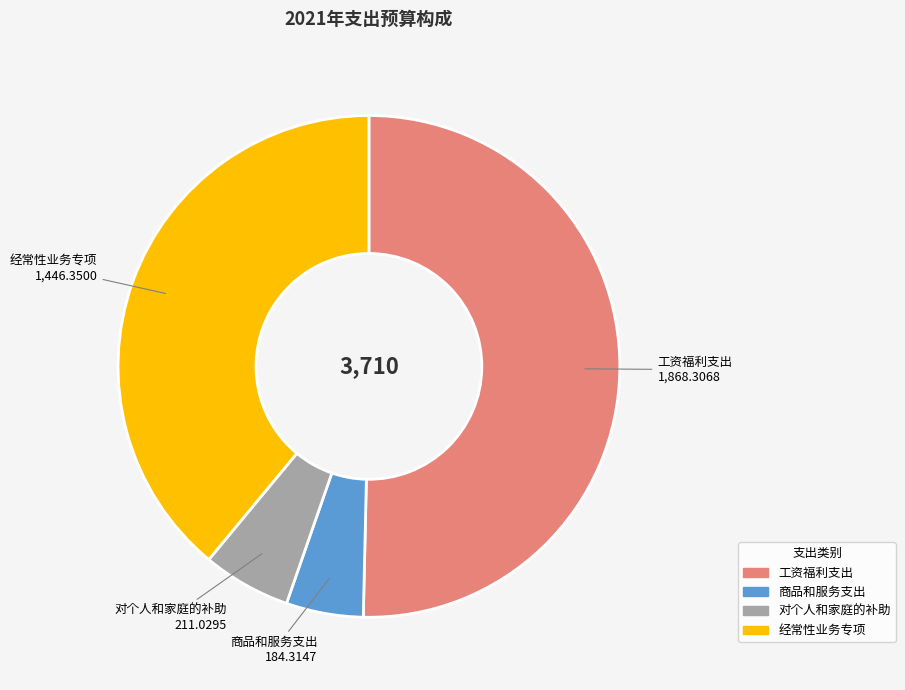

Rank the categories by value from highest to lowest.

工资福利支出, 经常性业务专项, 对个人和家庭的补助, 商品和服务支出